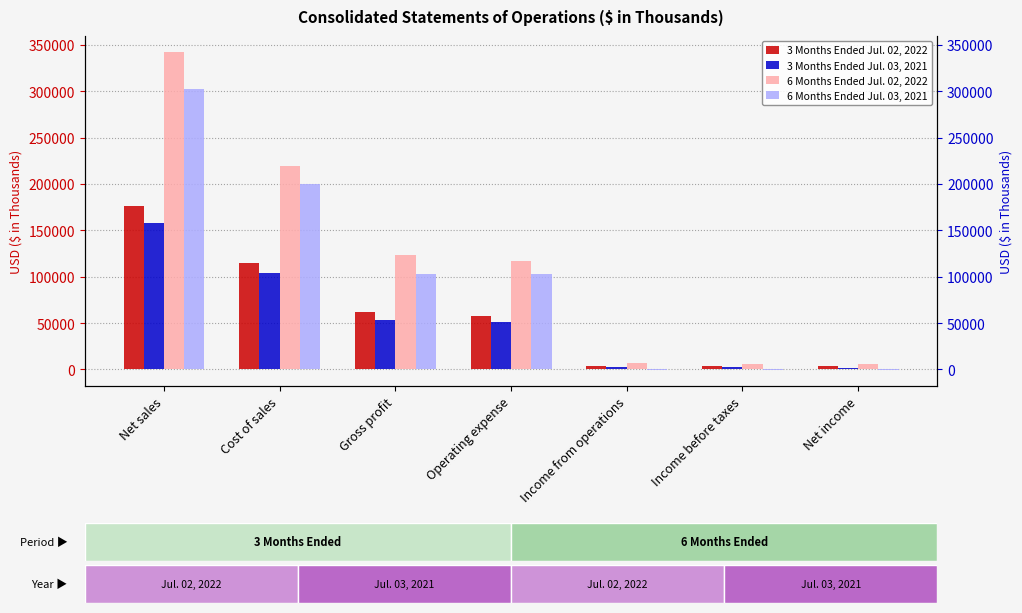

Rank the series by their maximum value, from highest to lowest.

6 Months Ended Jul. 02, 2022, 6 Months Ended Jul. 03, 2021, 3 Months Ended Jul. 02, 2022, 3 Months Ended Jul. 03, 2021